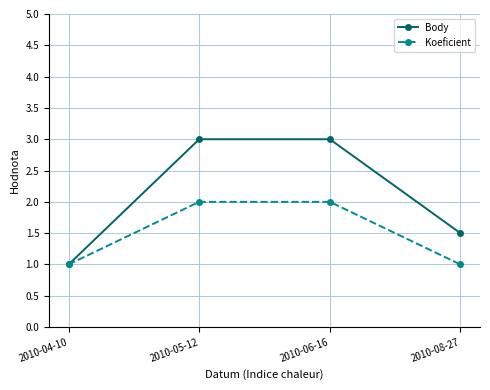

Is it true that Koeficient equals 1.6 at 2010-08-27?

False